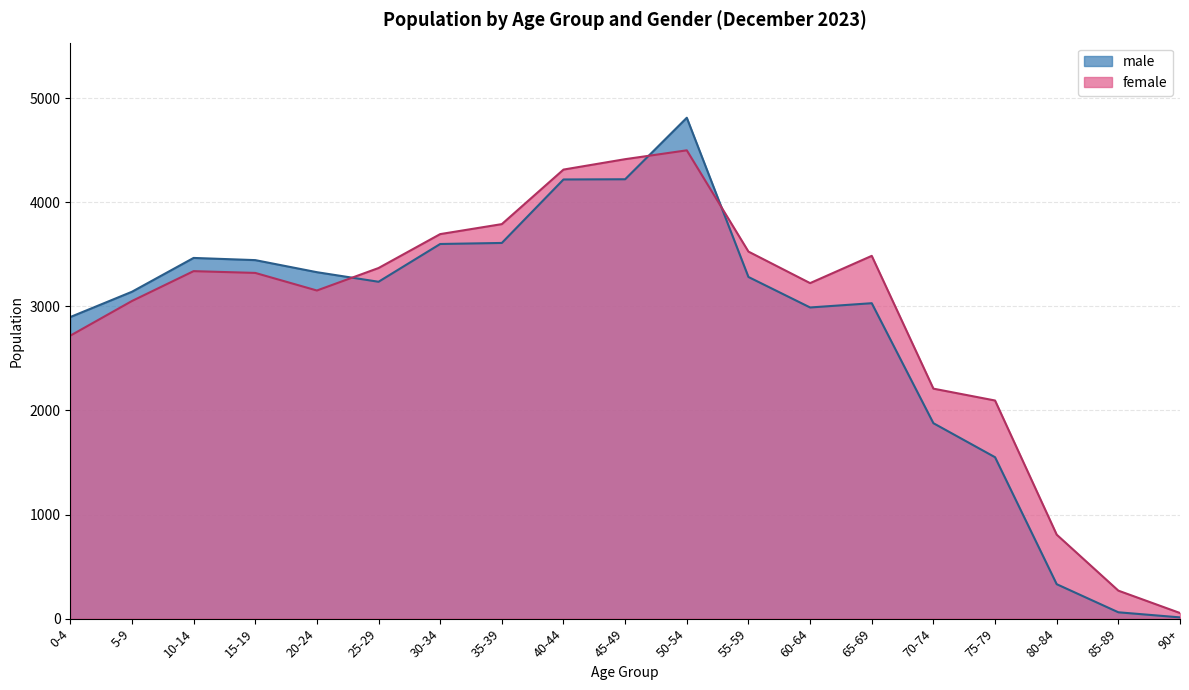

True or false: female and male intersect in this chart.

True